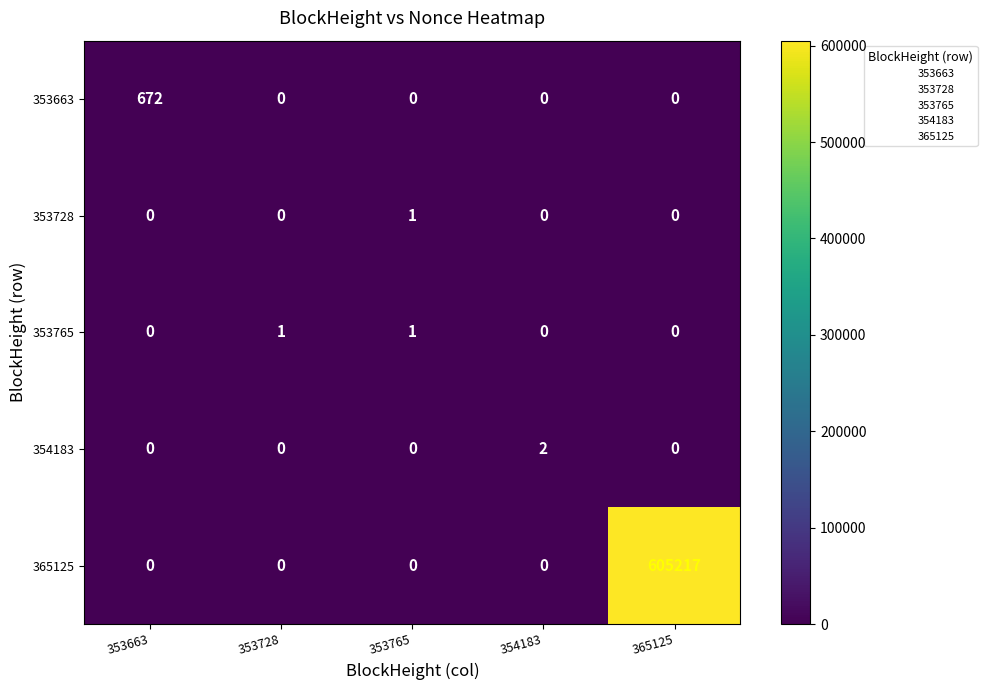

What is the difference between the maximum and second lowest values in the 353663 series?

672